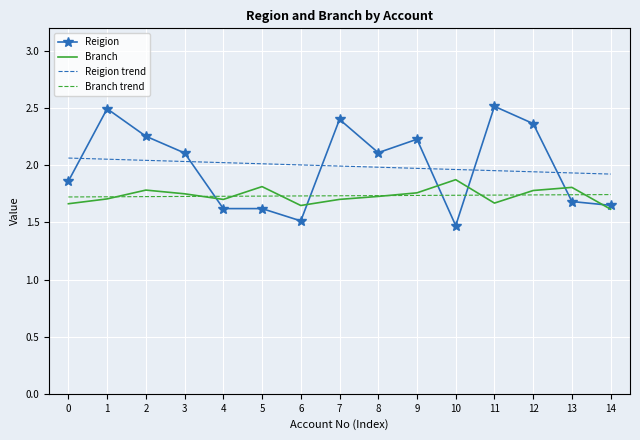

List the series in order of their peak value, lowest first.

Branch trend, Branch, Reigion trend, Reigion